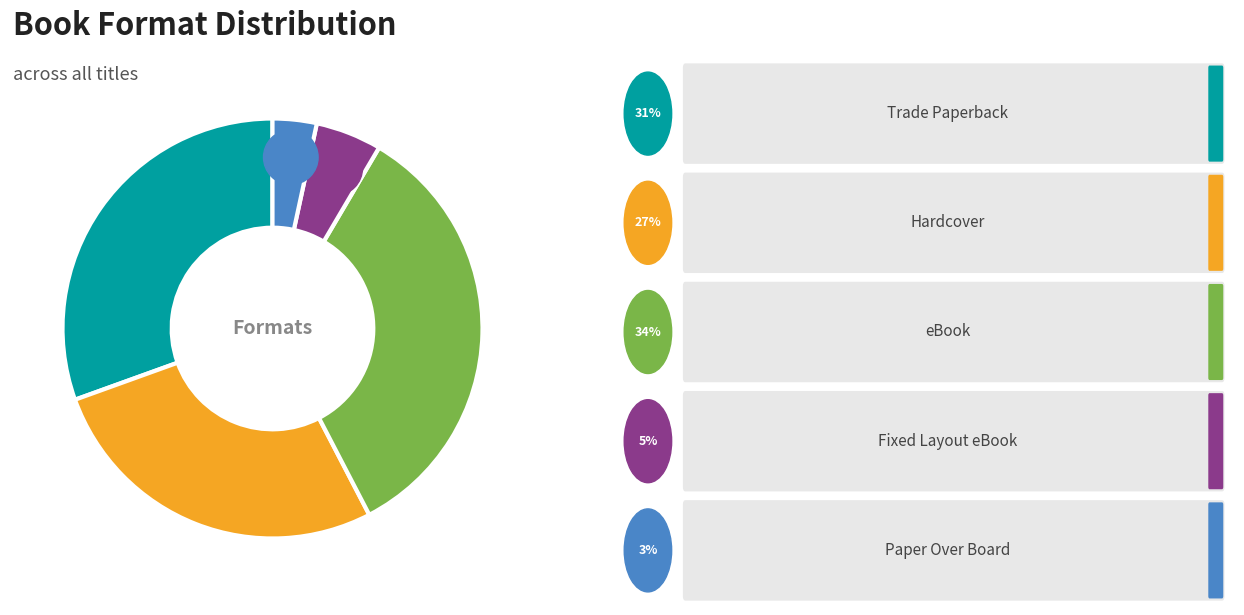

Which category has the smallest portion of the pie?

Paper Over Board